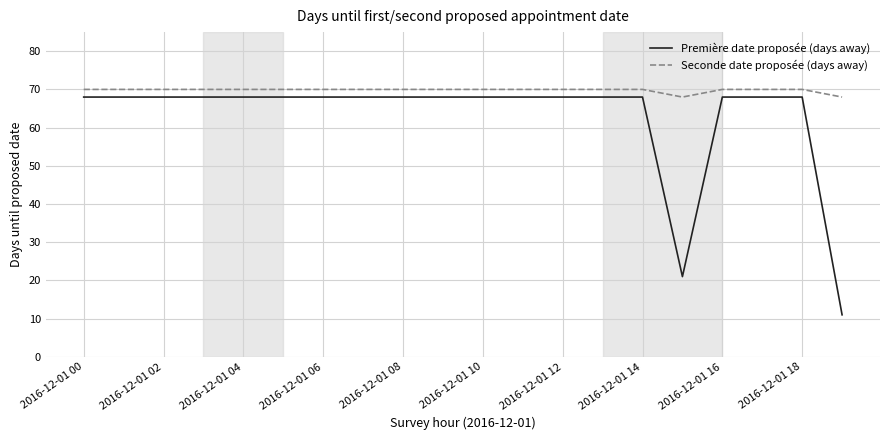

Which series has the largest total across all categories?

Seconde date proposée (days away)